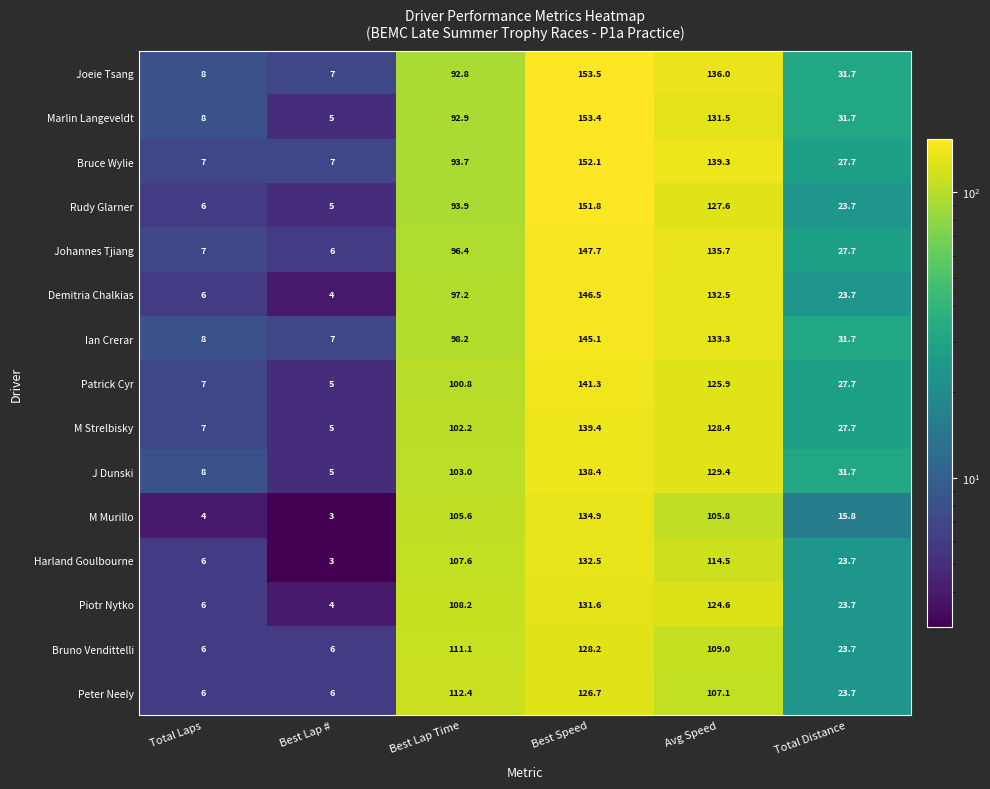

At which category is the sum across all series the highest?

Best Speed